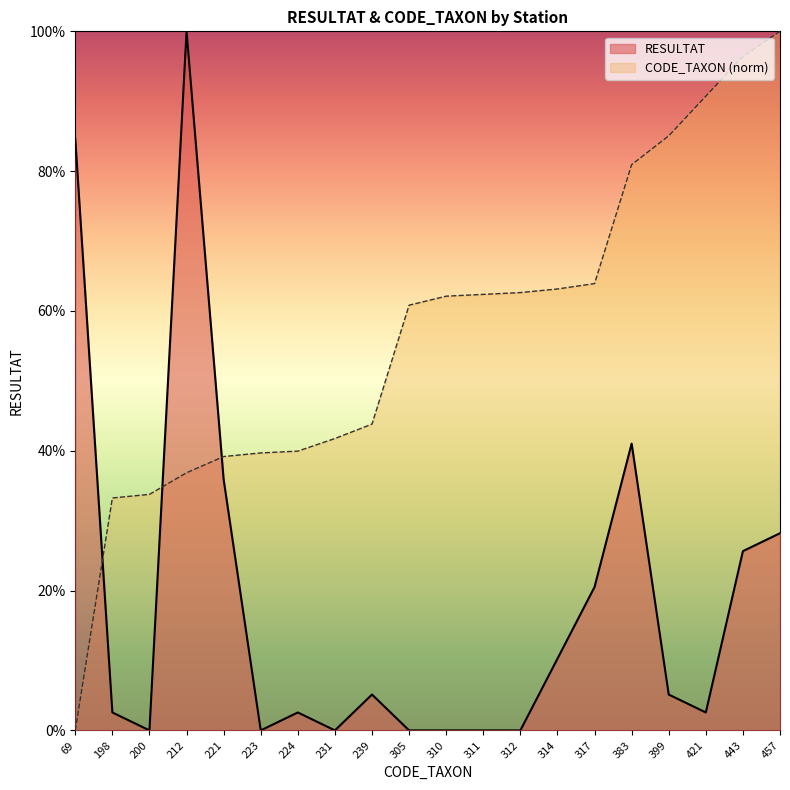

True or false: CODE_TAXON has a value of 63.9 at 317.

True